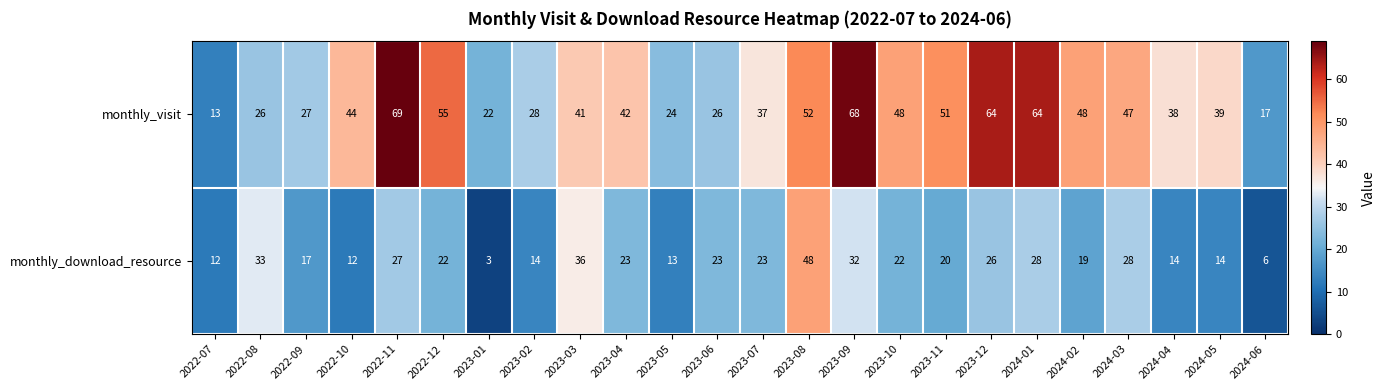

Which series has the largest total across all categories?

monthly_visit